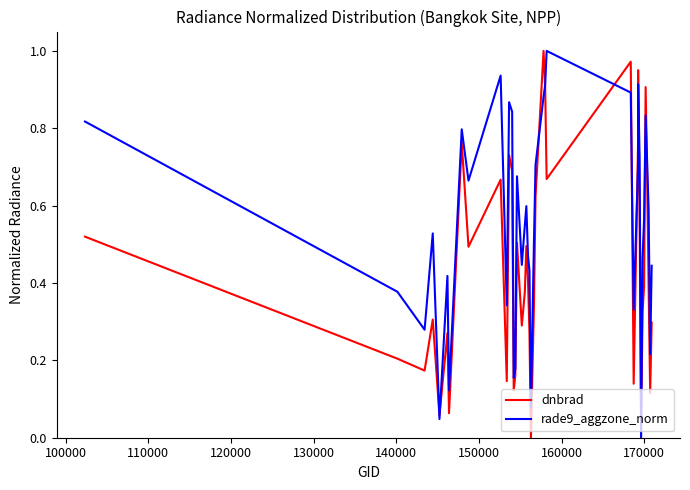

Which series has the largest total across all categories?

rade9_aggzone_norm